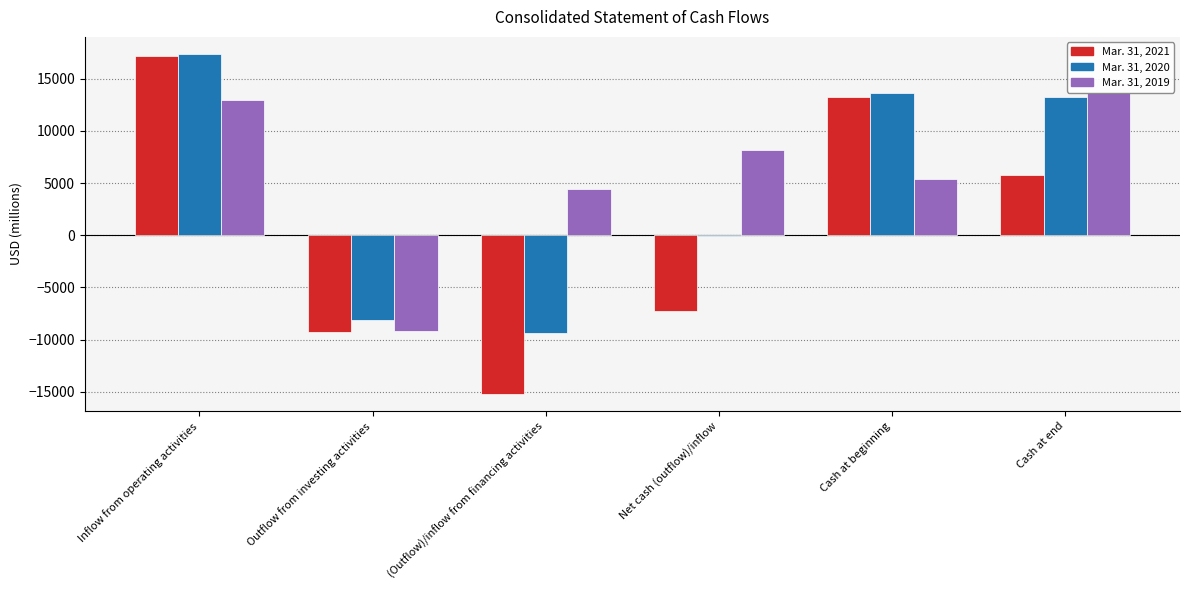

Is it true that Mar. 31, 2021 equals 13288 at Cash at beginning?

True